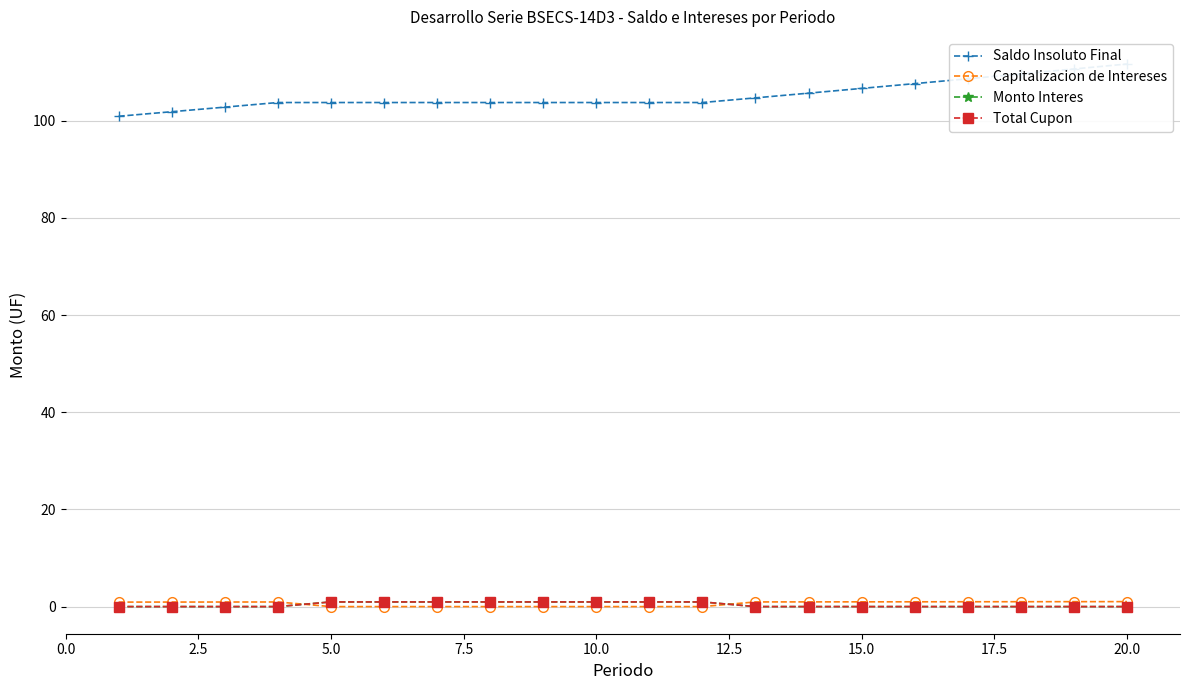

What is the sum of all Capitalizacion de Intereses values?

11.7